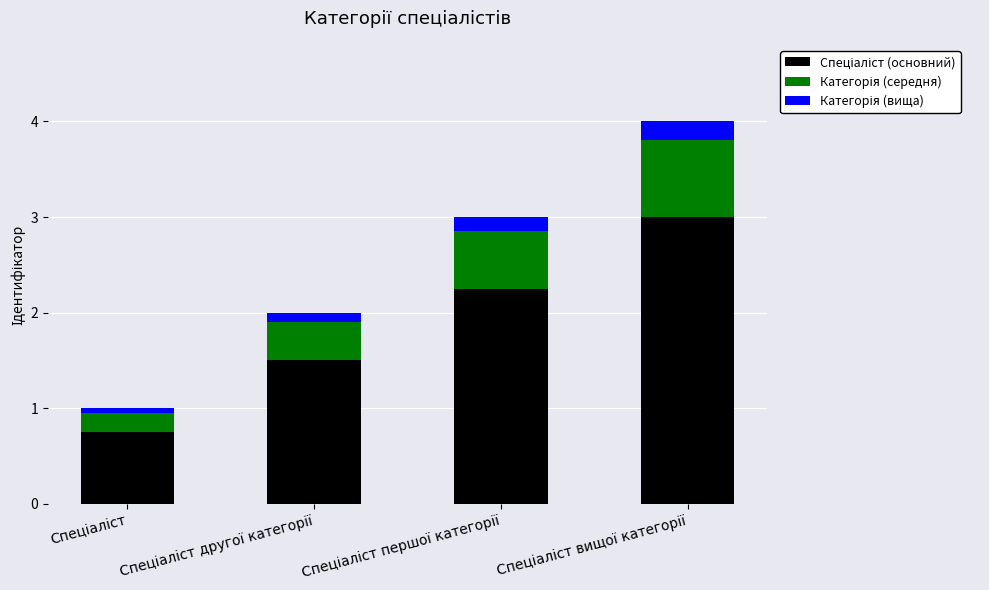

How many bars are there in total?

4